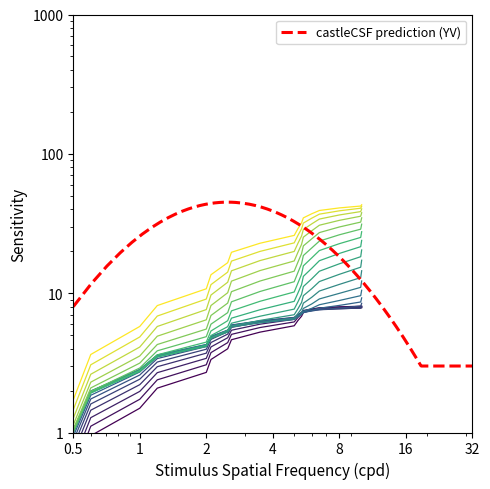

The value at 2018-11-22 is 24.8. True or false?

False